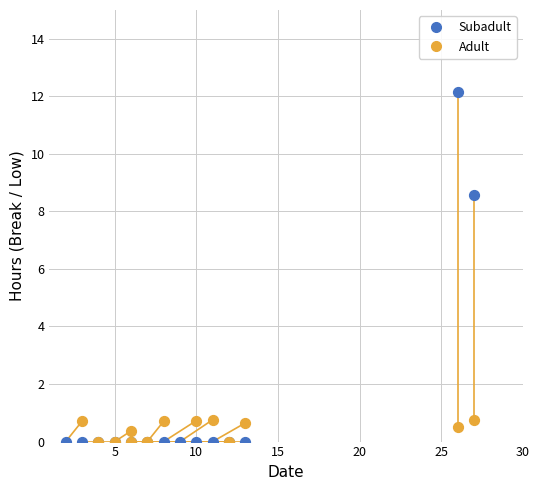

Which series contains the highest Y value?

Subadult